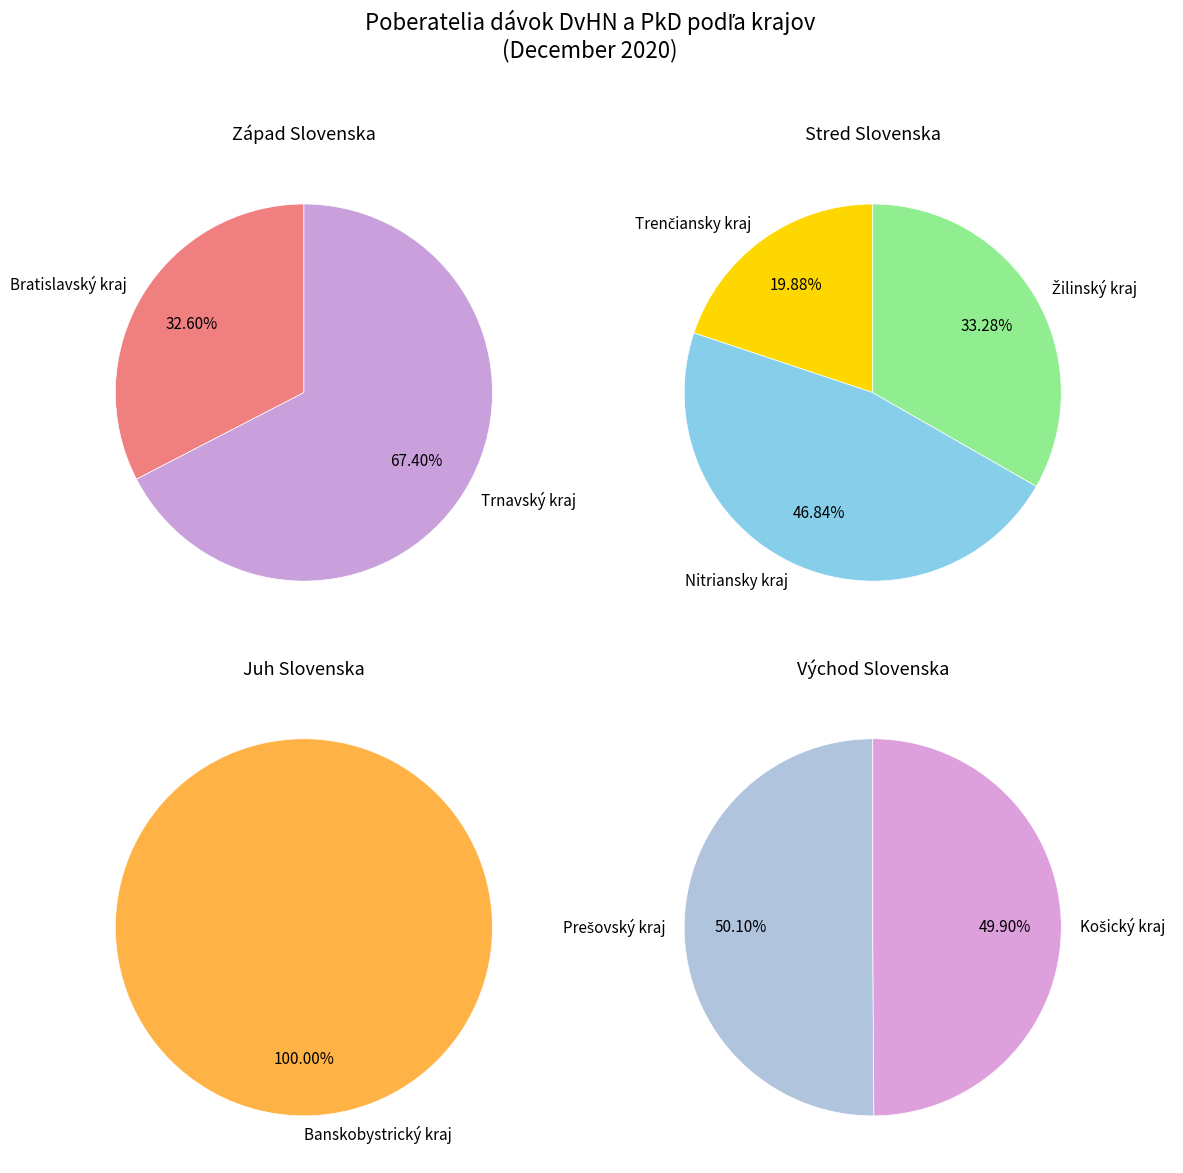

Which category has the biggest portion of the pie?

Prešovský kraj